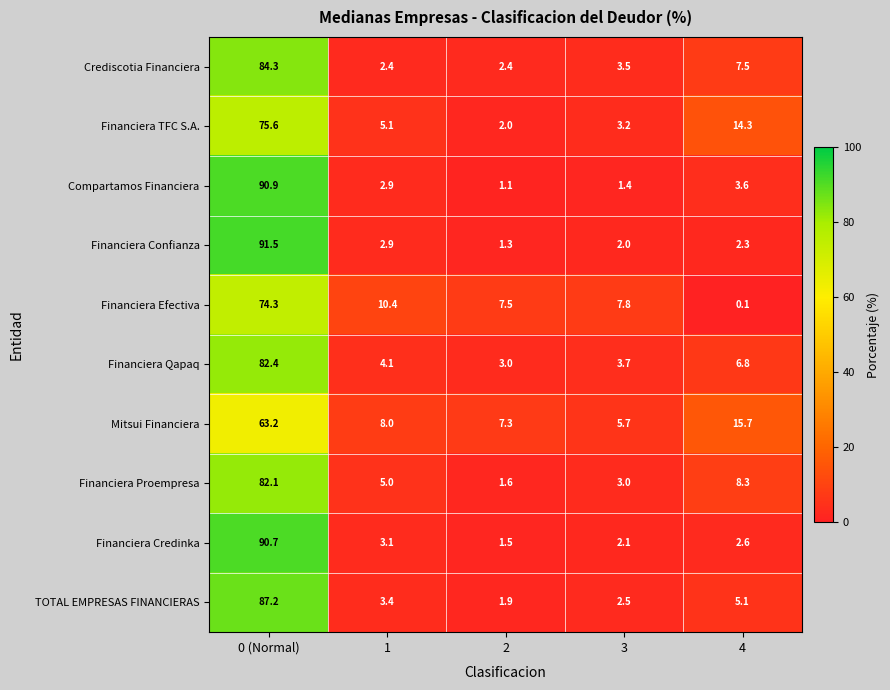

Where is TOTAL EMPRESAS FINANCIERAS nearest to the value 44?

4